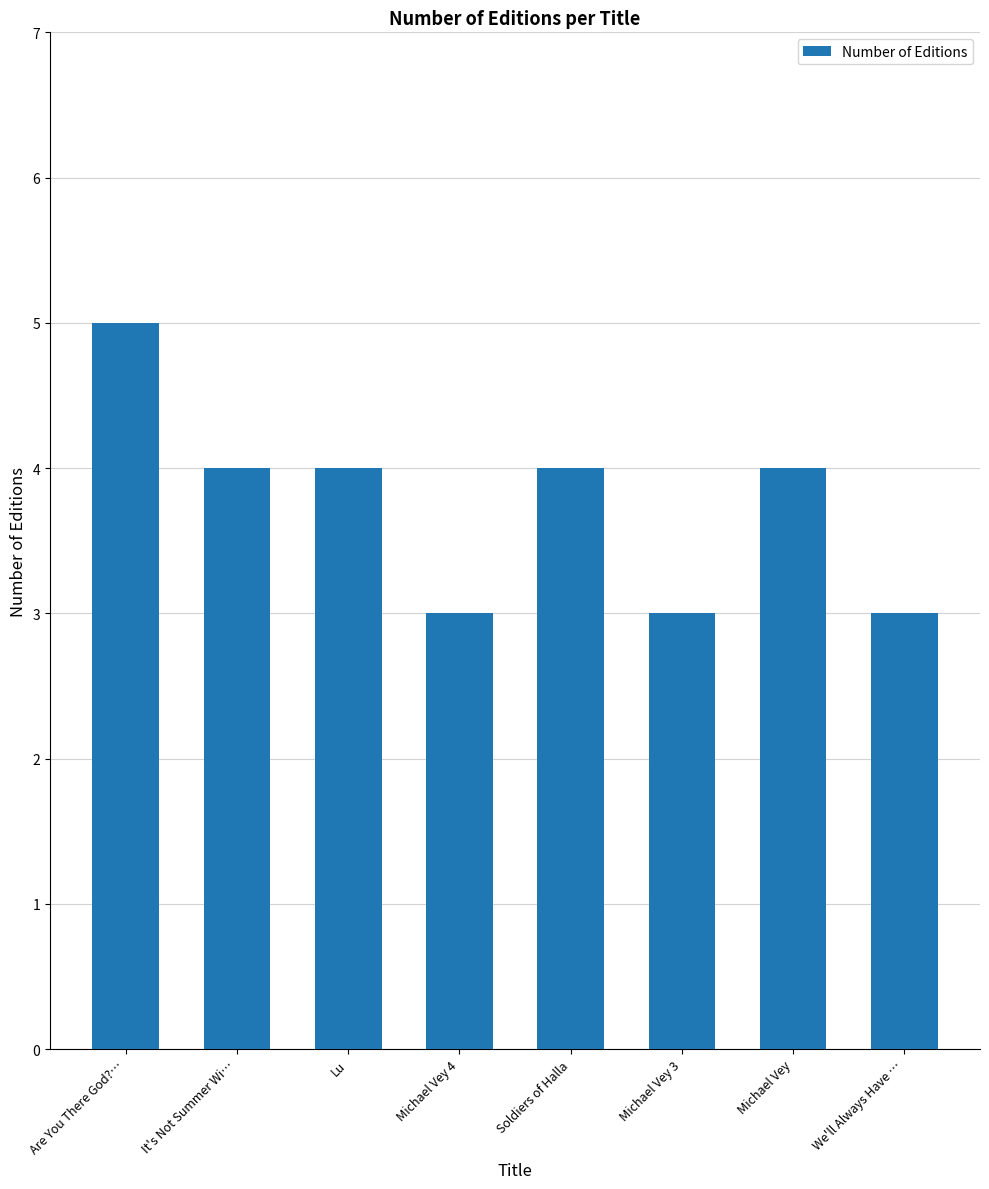

What position from the left is It's Not Summer Wi…?

2